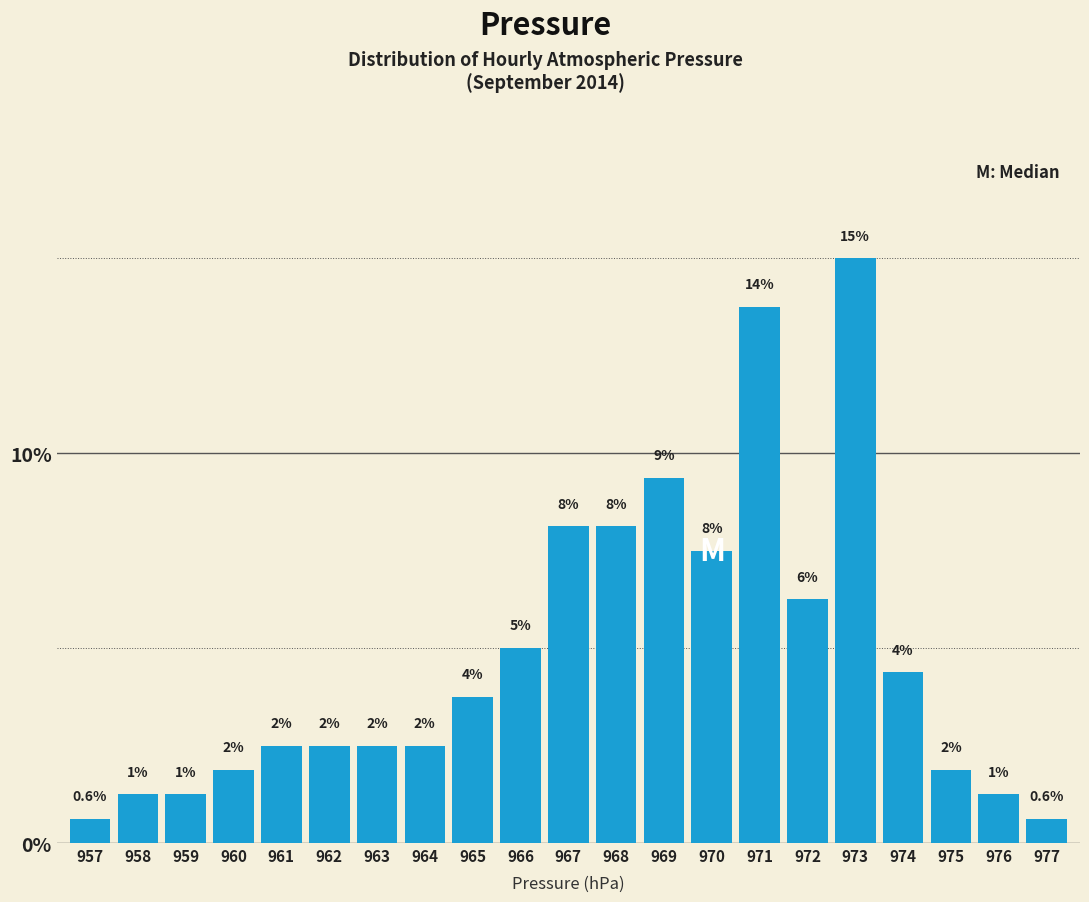

Does the chart contain any negative values?

No